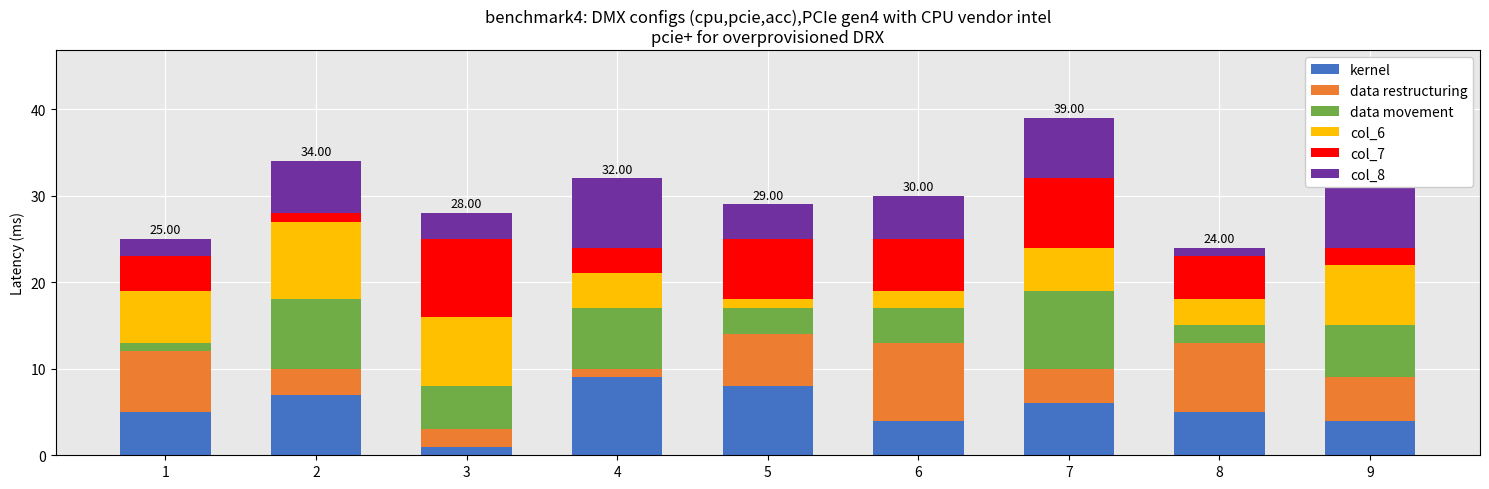

Reading left to right, extract all data points from this chart.

kernel: 1=5	2=7	3=1	4=9	5=8	6=4	7=6	8=5	9=4
data restructuring: 1=7	2=3	3=2	4=1	5=6	6=9	7=4	8=8	9=5
data movement: 1=1	2=8	3=5	4=7	5=3	6=4	7=9	8=2	9=6
col_6: 1=6	2=9	3=8	4=4	5=1	6=2	7=5	8=3	9=7
col_7: 1=4	2=1	3=9	4=3	5=7	6=6	7=8	8=5	9=2
col_8: 1=2	2=6	3=3	4=8	5=4	6=5	7=7	8=1	9=9